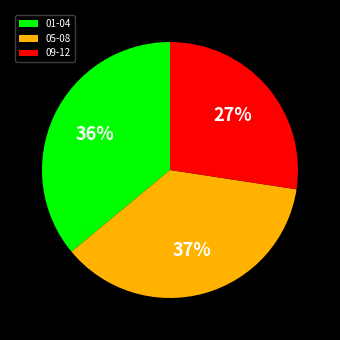

Rank the categories by value from lowest to highest.

09-12, 01-04, 05-08